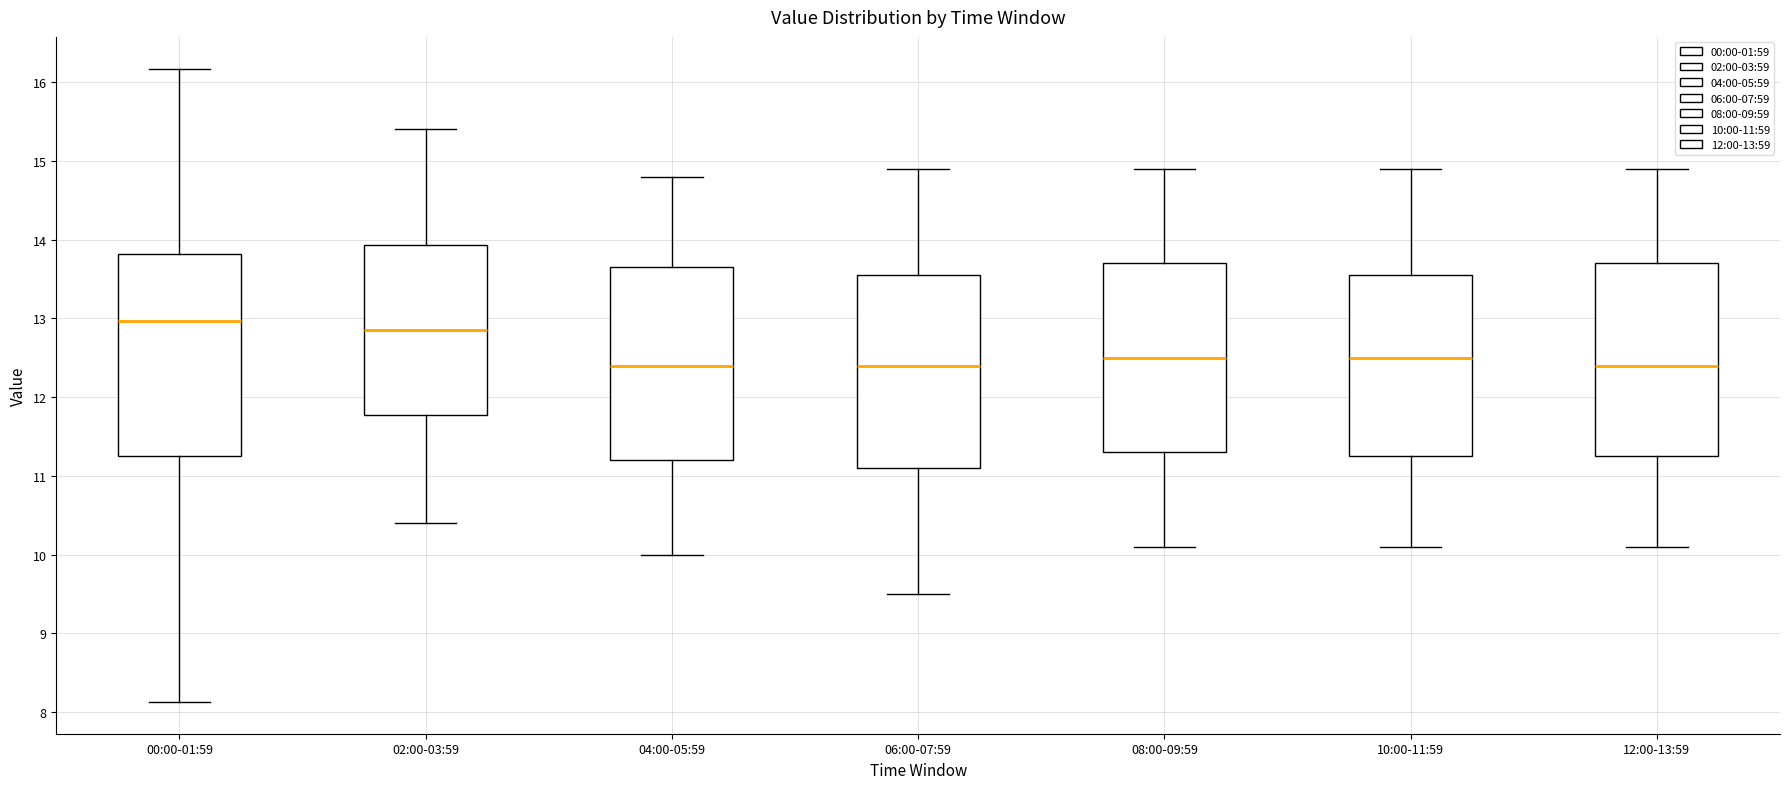

Reading left to right, transcribe this box plot: for each box, give where its median line is, the range the box spans, and where its two whiskers end, as read against the y-axis. The values are not printed on the chart, so give them approximately, as read against the axis.

00:00-01:59: median 13.0, box 11.2 to 13.8, whiskers 8.1 to 16.2
02:00-03:59: median 12.9, box 11.8 to 13.9, whiskers 10.4 to 15.4
04:00-05:59: median 12.4, box 11.2 to 13.7, whiskers 10.0 to 14.8
06:00-07:59: median 12.4, box 11.1 to 13.6, whiskers 9.5 to 14.9
08:00-09:59: median 12.5, box 11.3 to 13.7, whiskers 10.1 to 14.9
10:00-11:59: median 12.5, box 11.3 to 13.6, whiskers 10.1 to 14.9
12:00-13:59: median 12.4, box 11.3 to 13.7, whiskers 10.1 to 14.9